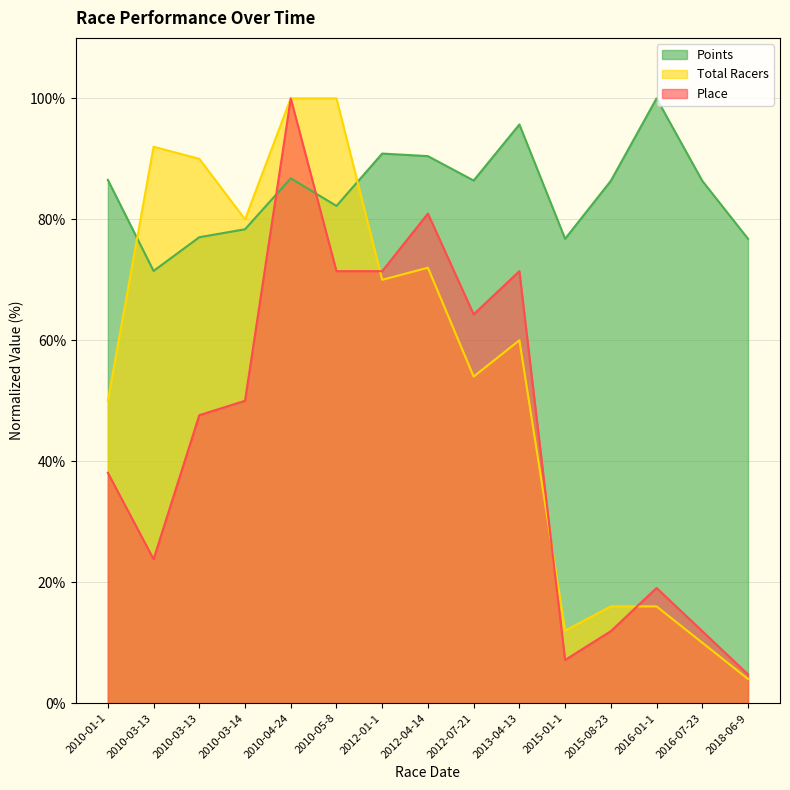

How many interior local valleys does the Total Racers series have?

4